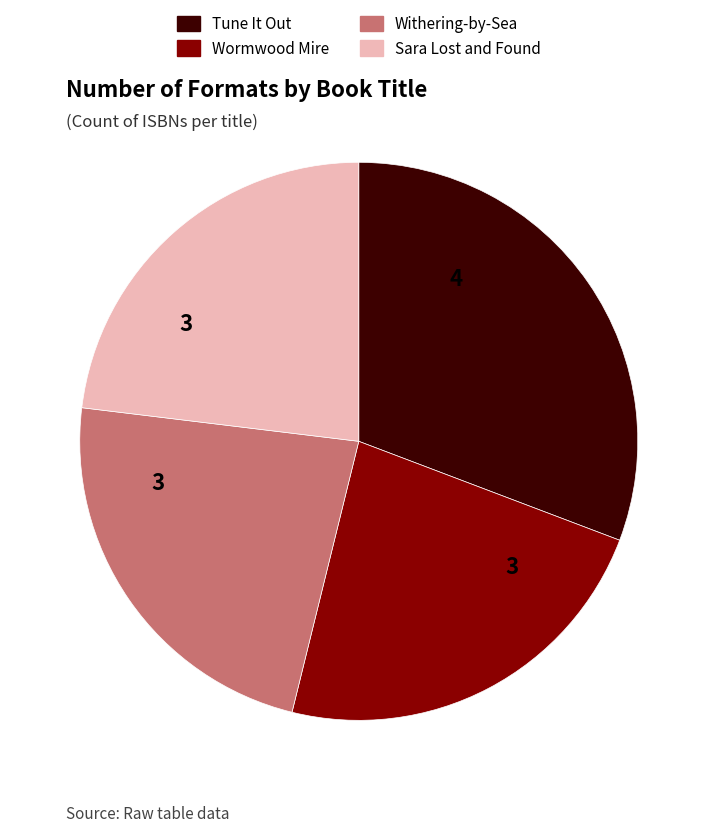

Which slice is the largest?

Tune It Out